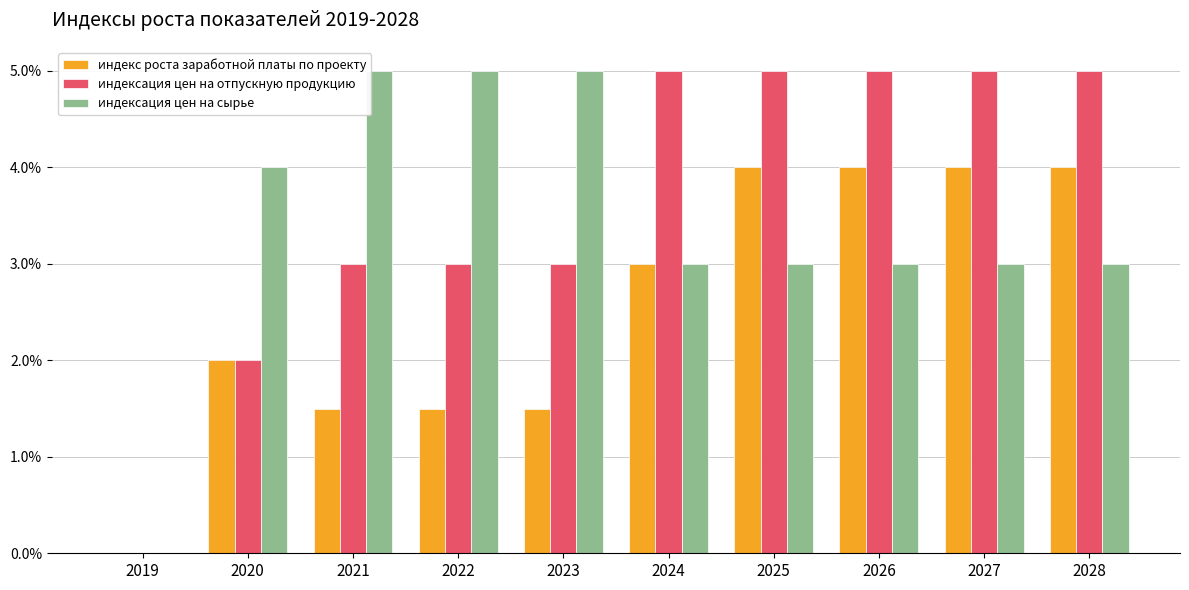

Reading right to left, extract all data points from this chart.

индекс роста заработной платы по проекту: 0.0	0.0	0.0	0.0	0.0	0.0	0.0	0.0	0.0	0.0
индексация цен на отпускную продукцию: 0.1	0.1	0.1	0.1	0.1	0.0	0.0	0.0	0.0	0.0
индексация цен на сырье: 0.0	0.0	0.0	0.0	0.0	0.1	0.1	0.1	0.0	0.0